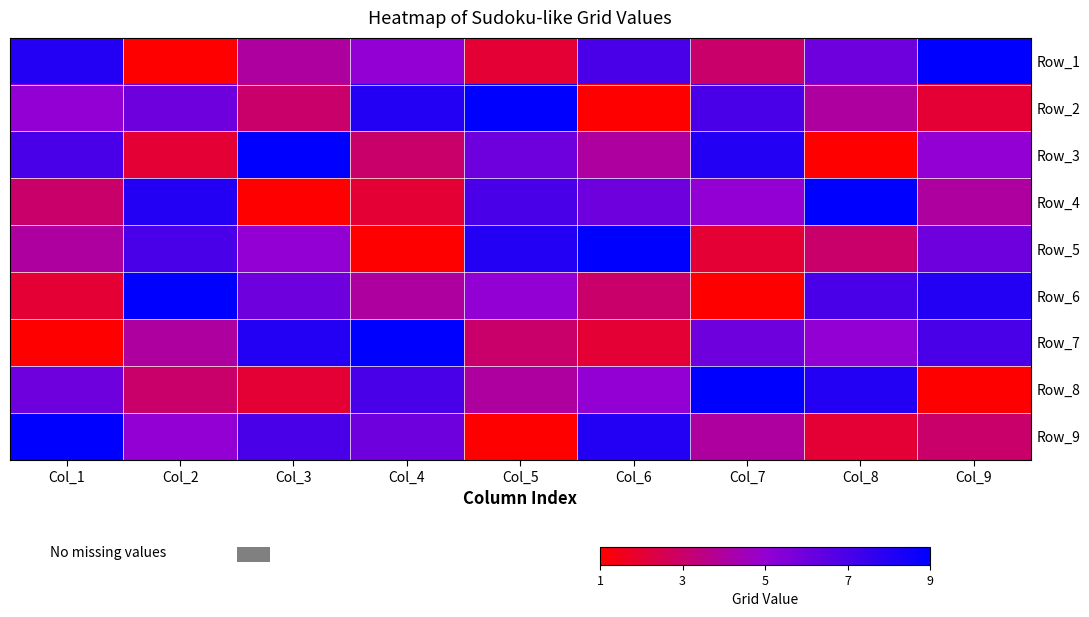

Reading left to right, transcribe all the data shown in this chart.

Row_1: Col_1=8	Col_2=1	Col_3=4	Col_4=5	Col_5=2	Col_6=7	Col_7=3	Col_8=6	Col_9=9
Row_2: Col_1=5	Col_2=6	Col_3=3	Col_4=8	Col_5=9	Col_6=1	Col_7=7	Col_8=4	Col_9=2
Row_3: Col_1=7	Col_2=2	Col_3=9	Col_4=3	Col_5=6	Col_6=4	Col_7=8	Col_8=1	Col_9=5
Row_4: Col_1=3	Col_2=8	Col_3=1	Col_4=2	Col_5=7	Col_6=6	Col_7=5	Col_8=9	Col_9=4
Row_5: Col_1=4	Col_2=7	Col_3=5	Col_4=1	Col_5=8	Col_6=9	Col_7=2	Col_8=3	Col_9=6
Row_6: Col_1=2	Col_2=9	Col_3=6	Col_4=4	Col_5=5	Col_6=3	Col_7=1	Col_8=7	Col_9=8
Row_7: Col_1=1	Col_2=4	Col_3=8	Col_4=9	Col_5=3	Col_6=2	Col_7=6	Col_8=5	Col_9=7
Row_8: Col_1=6	Col_2=3	Col_3=2	Col_4=7	Col_5=4	Col_6=5	Col_7=9	Col_8=8	Col_9=1
Row_9: Col_1=9	Col_2=5	Col_3=7	Col_4=6	Col_5=1	Col_6=8	Col_7=4	Col_8=2	Col_9=3